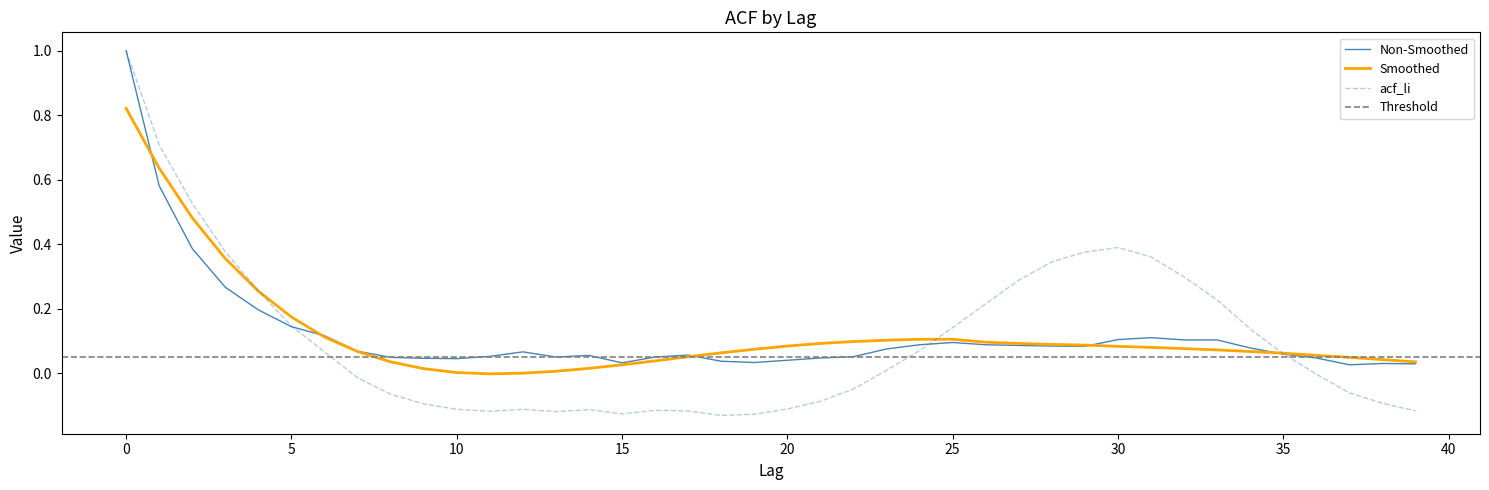

True or false: acf_shown has a value of 0.0 at 11.

False